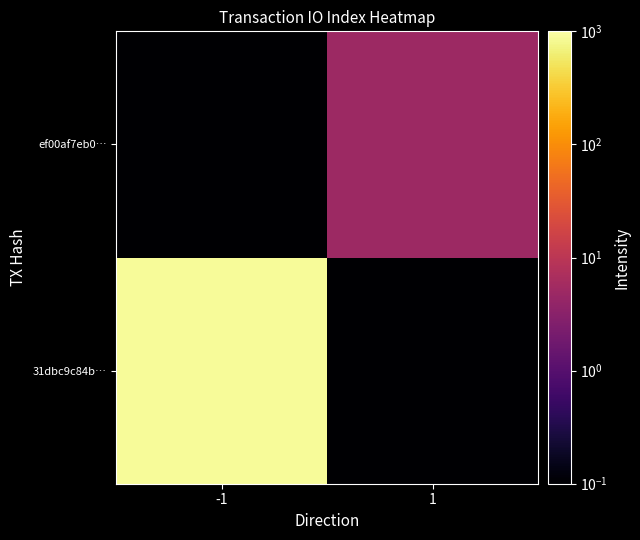

Reading left to right, list all the values displayed in this chart.

31dbc9c84b…: -1=873.0	1=0.0
ef00af7eb0…: -1=0.0	1=5.0